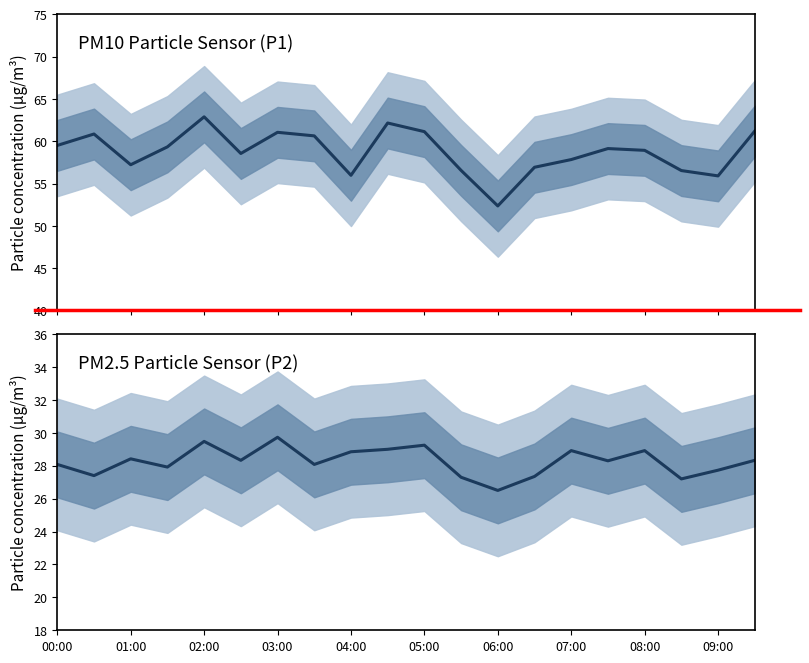

True or false: P2 and P1 cross at least once.

False